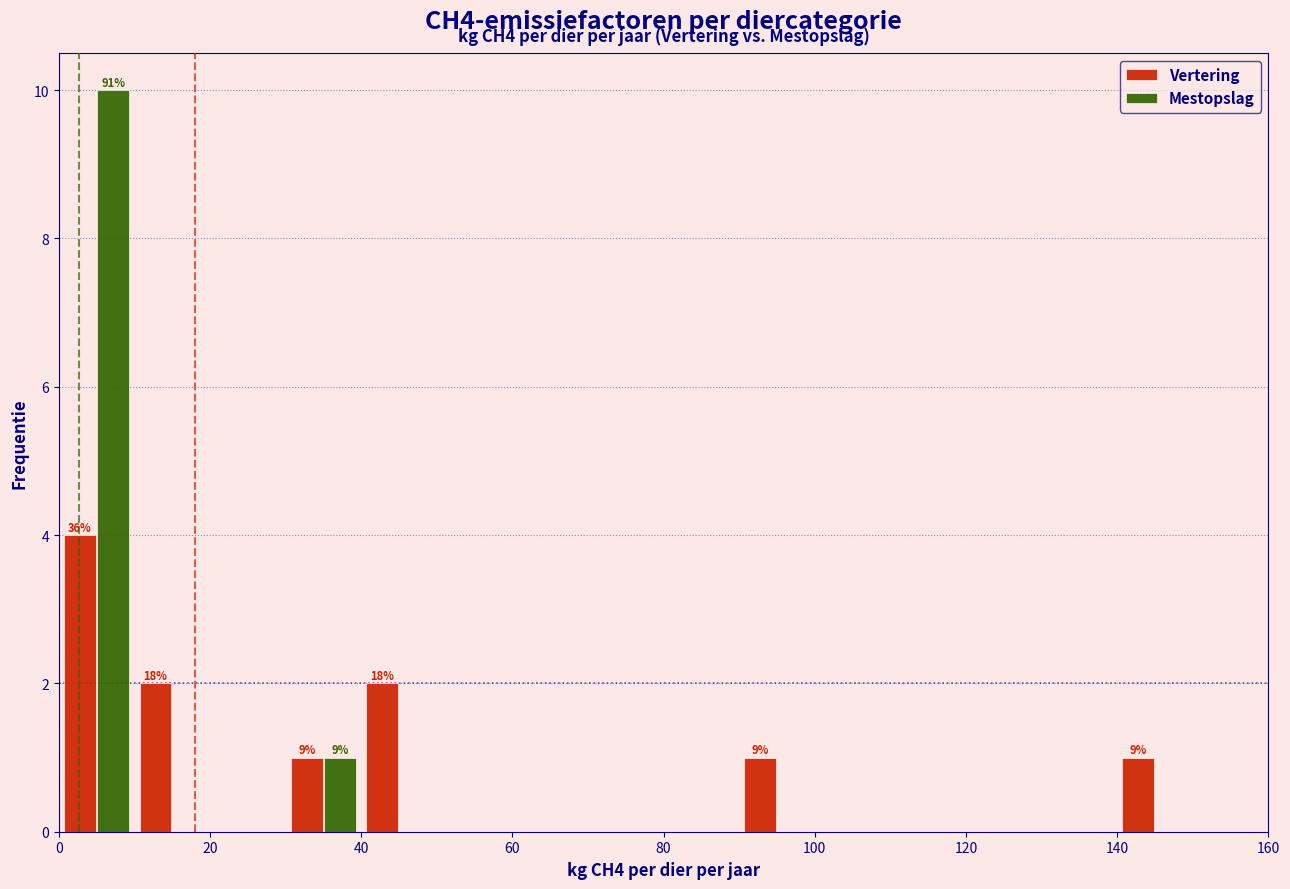

In the Vertering series, which range on the x-axis has the tallest bar?

0 to 10